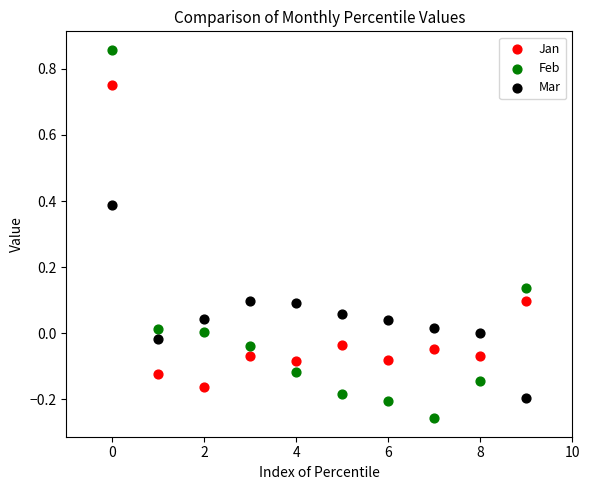

Which series reaches the maximum Y coordinate?

Feb